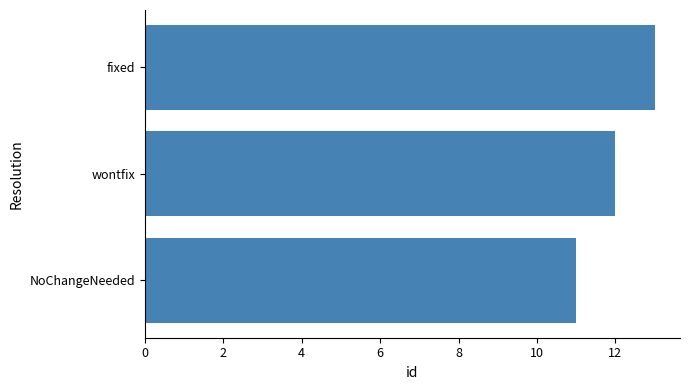

Reading bottom to top, what are all the values shown in this chart?

NoChangeNeeded=11	wontfix=12	fixed=13